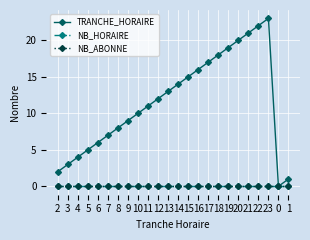

At which label does NB_ABONNE reach its minimum?

2